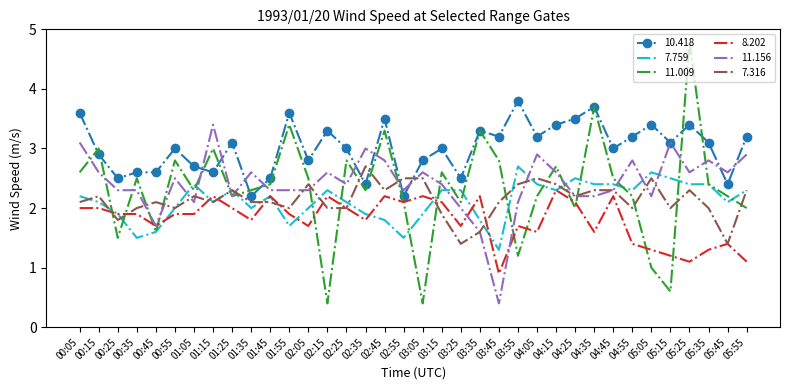

Count the number of data series in this chart.

6